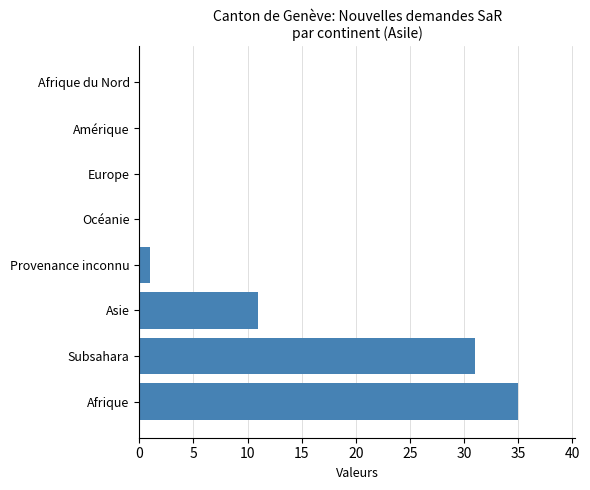

What is the greatest value displayed?

35